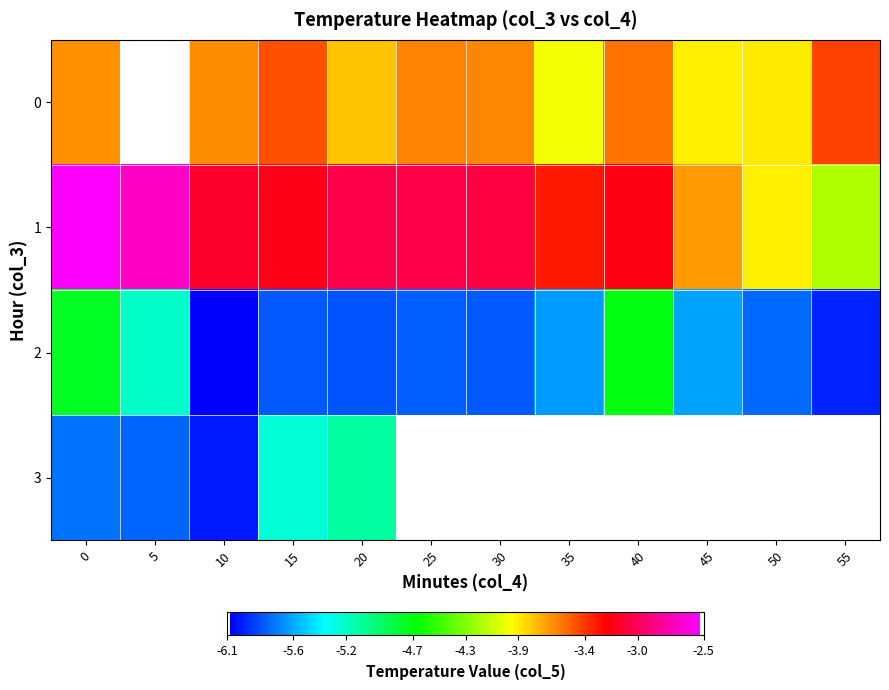

How many categories are shown in the chart?

12